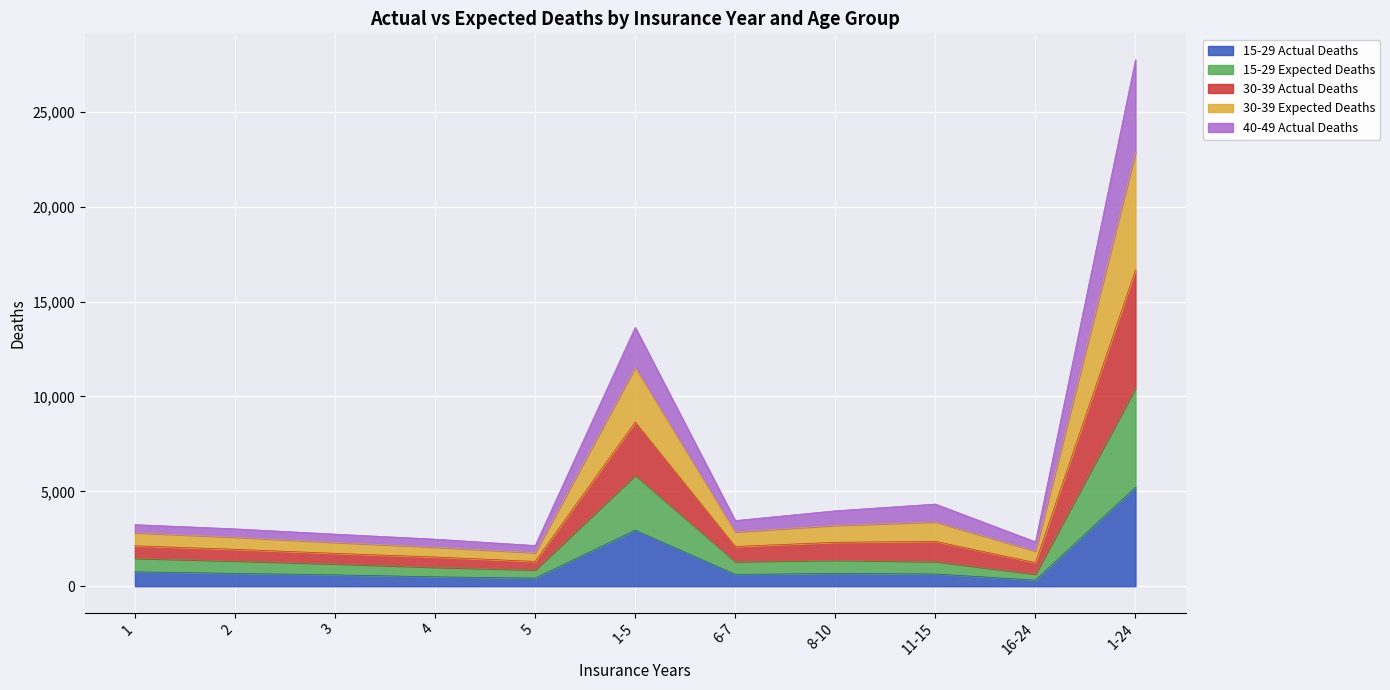

Between 3 and 1-24, which is larger?

1-24